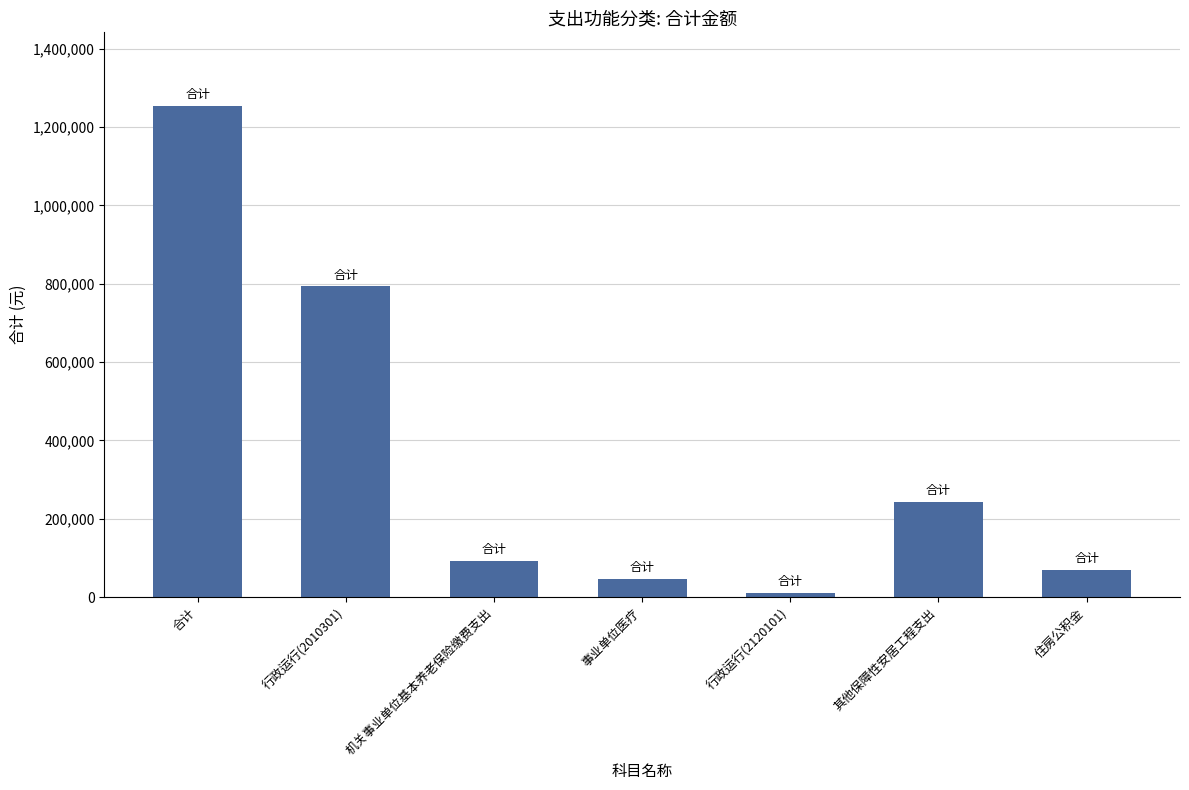

What is the approximate value at 其他保障性安居工程支出?

242000.0